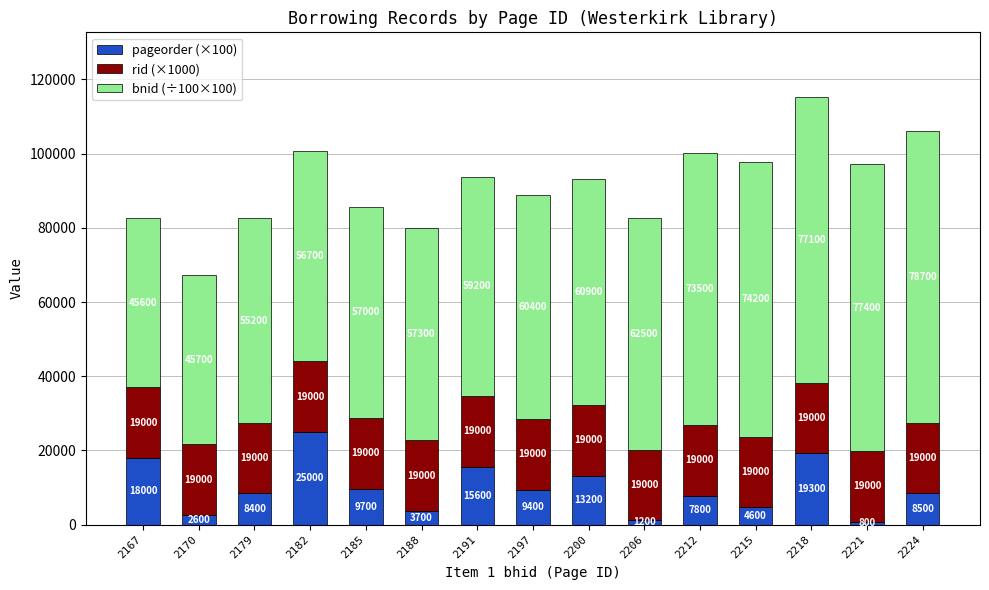

Where is pageorder (×100) nearest to the value 12900?

2200